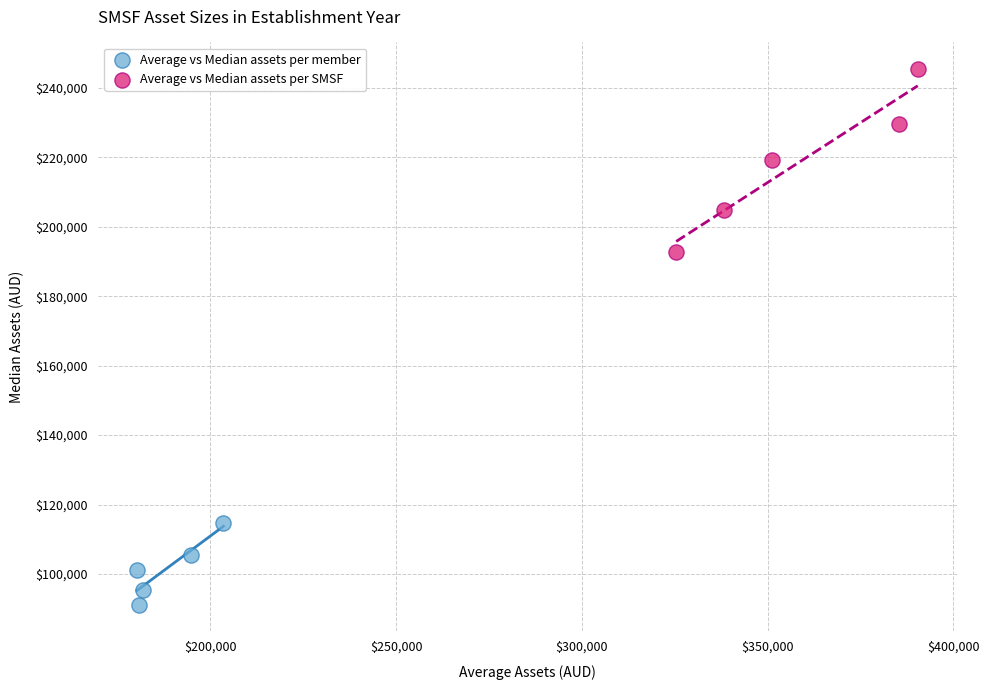

Which series has the largest Y range (max minus min)?

Average vs Median assets per SMSF